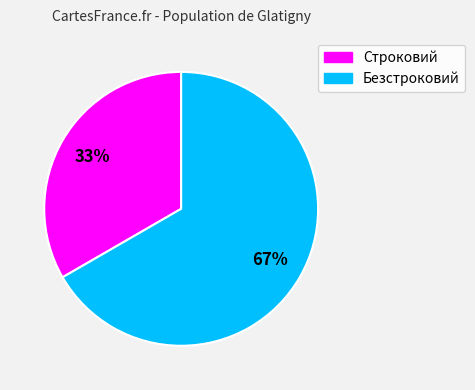

Does Строковий represent more than half of the total?

No